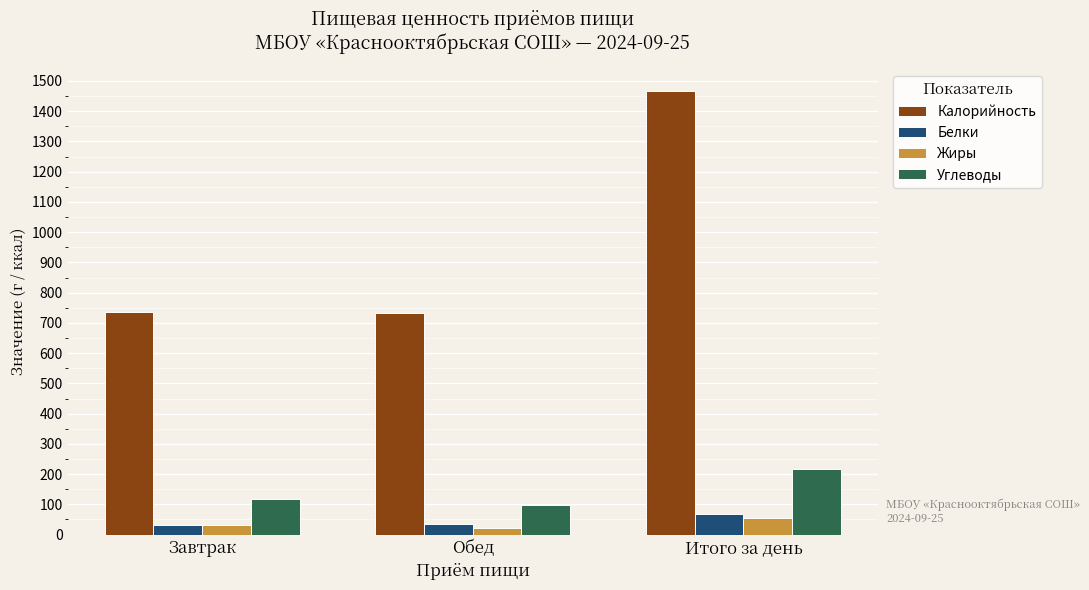

What is the spread (max minus min) of values at Завтрак?

703